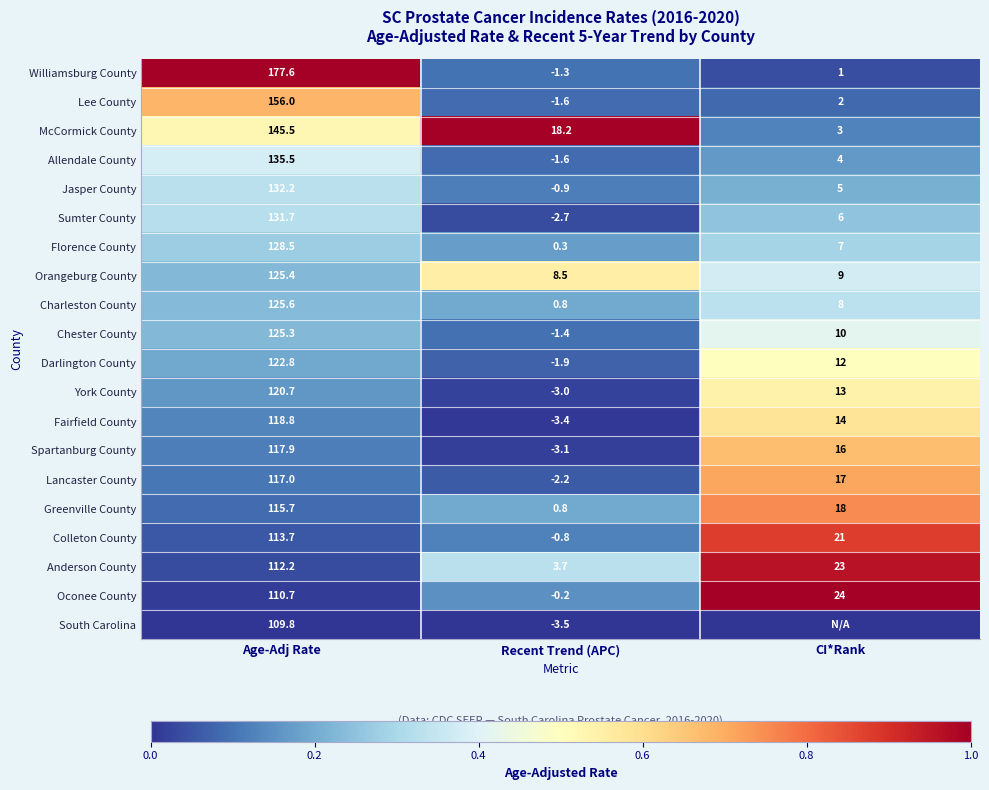

True or false: Oconee County has a value of 32.7 at Age-Adj Rate.

False